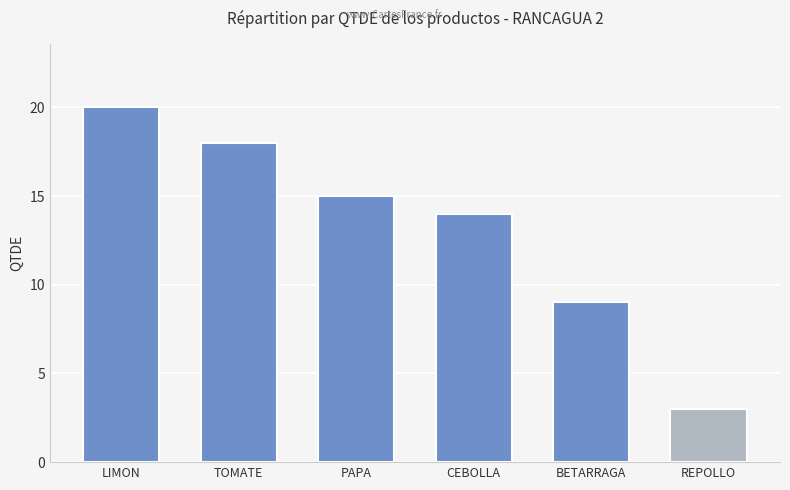

How many data points are less than 15?

3